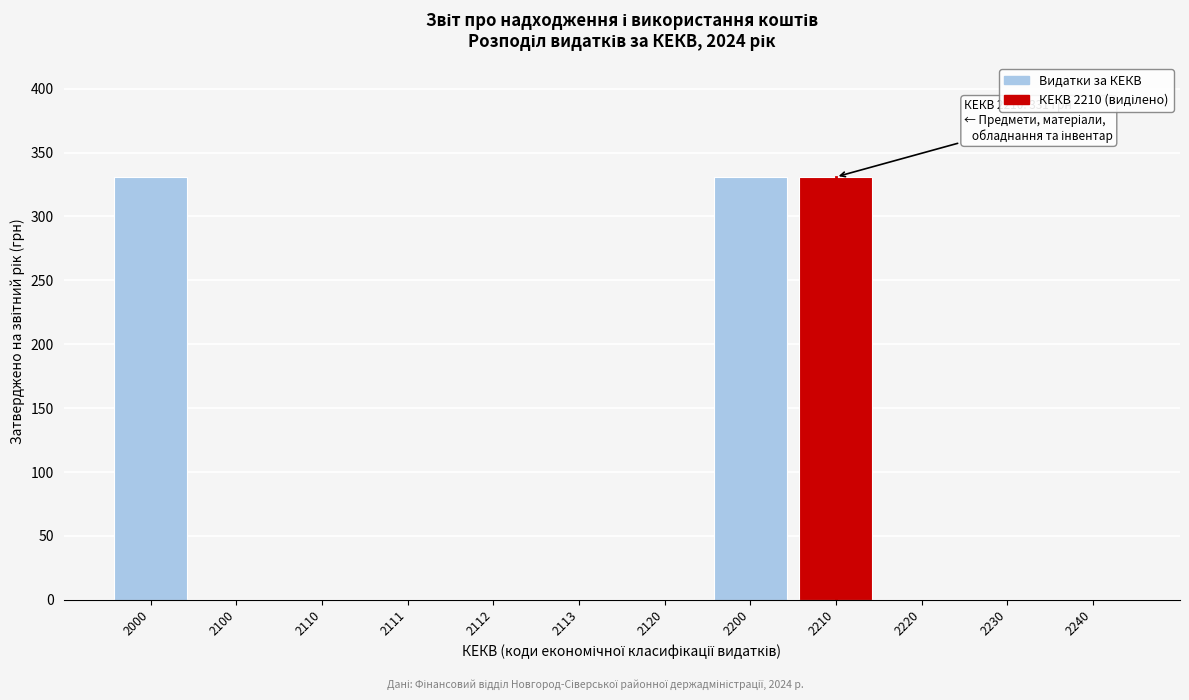

Reading right to left, transcribe all the data shown in this chart.

2240=0	2230=0	2220=0	2210=331	2200=331	2120=0	2113=0	2112=0	2111=0	2110=0	2100=0	2000=331